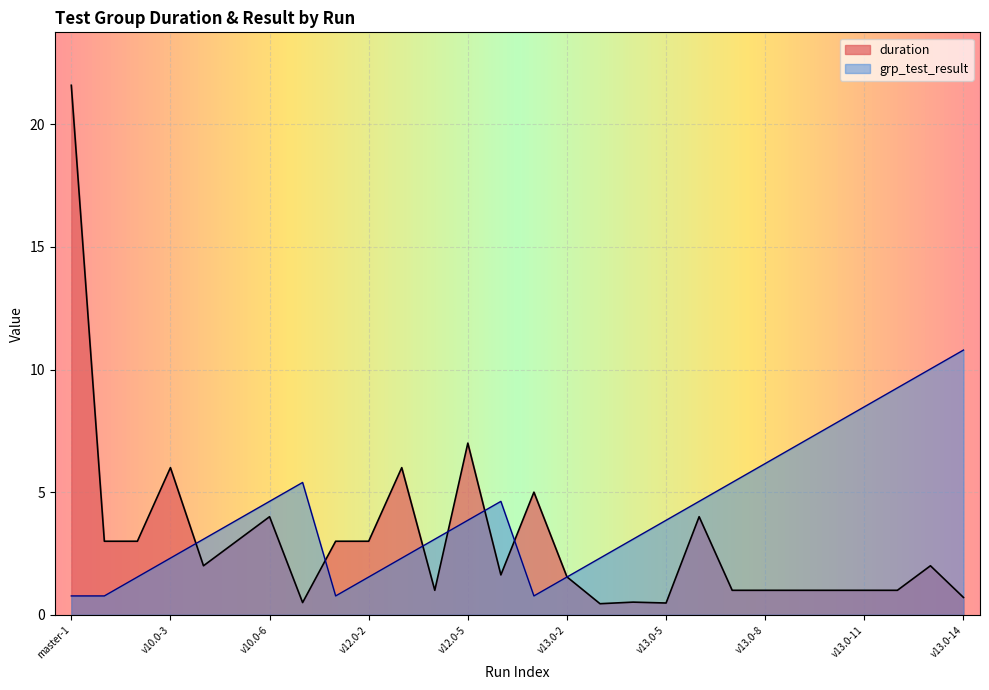

Reading right to left, transcribe all the data shown in this chart.

duration: 0.7	2.0	1.0	1.0	1.0	1.0	1.0	1.0	4.0	0.5	0.5	0.5	1.5	5.0	1.6	7.0	1.0	6.0	3.0	3.0	0.5	4.0	3.0	2.0	6.0	3.0	3.0	21.6
grp_test_result: 10.8	10.0	9.3	8.5	7.7	6.9	6.2	5.4	4.6	3.9	3.1	2.3	1.5	0.8	4.6	3.9	3.1	2.3	1.5	0.8	5.4	4.6	3.9	3.1	2.3	1.5	0.8	0.8